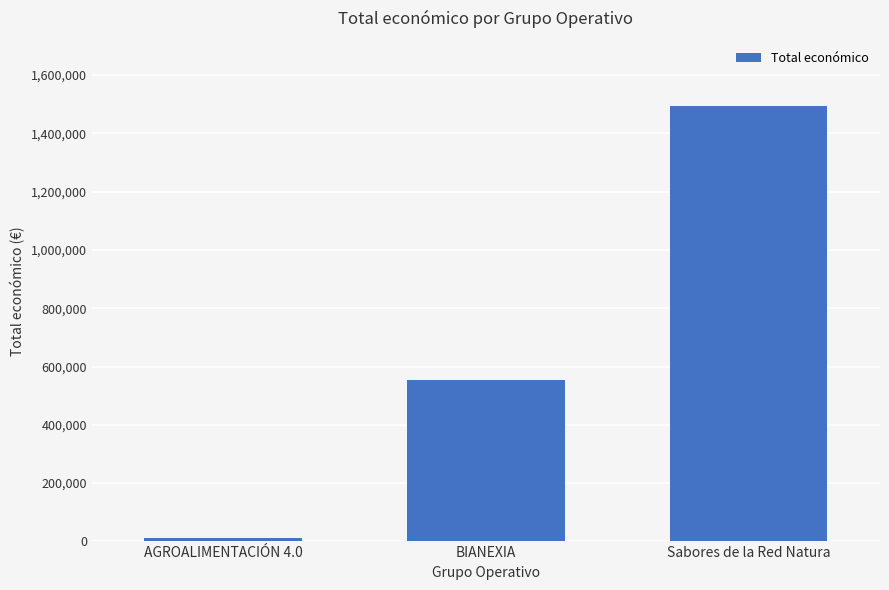

What is the minimum value shown in the chart?

12000